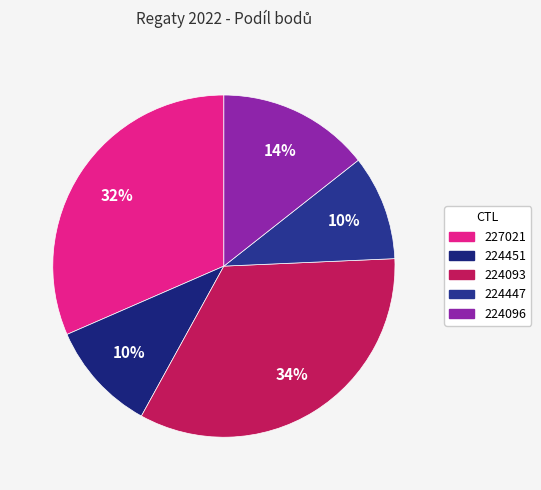

Is it true that 224451 is 21% of the pie?

False